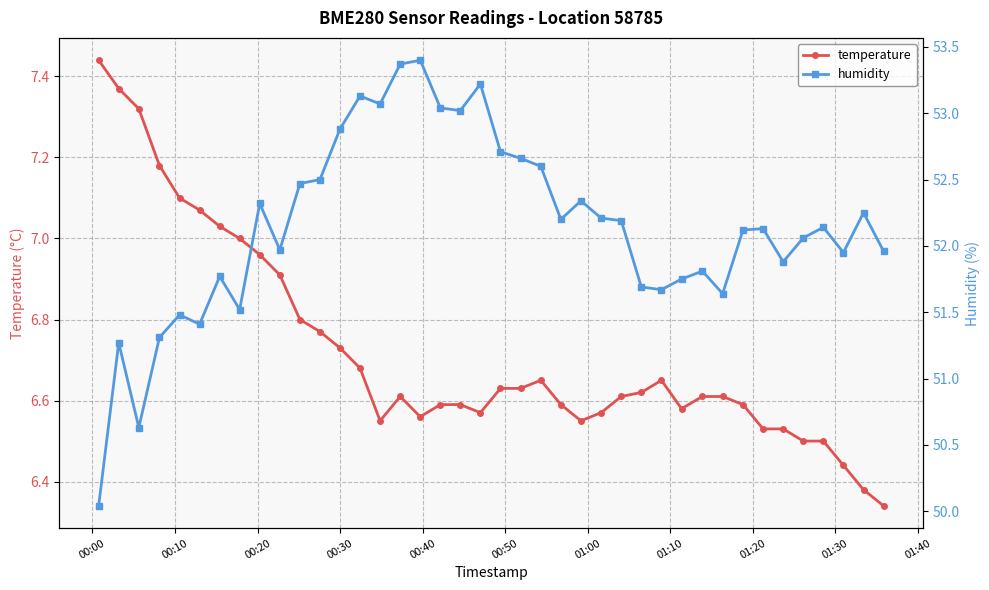

List the series in order of their overall mean, highest first.

humidity, temperature